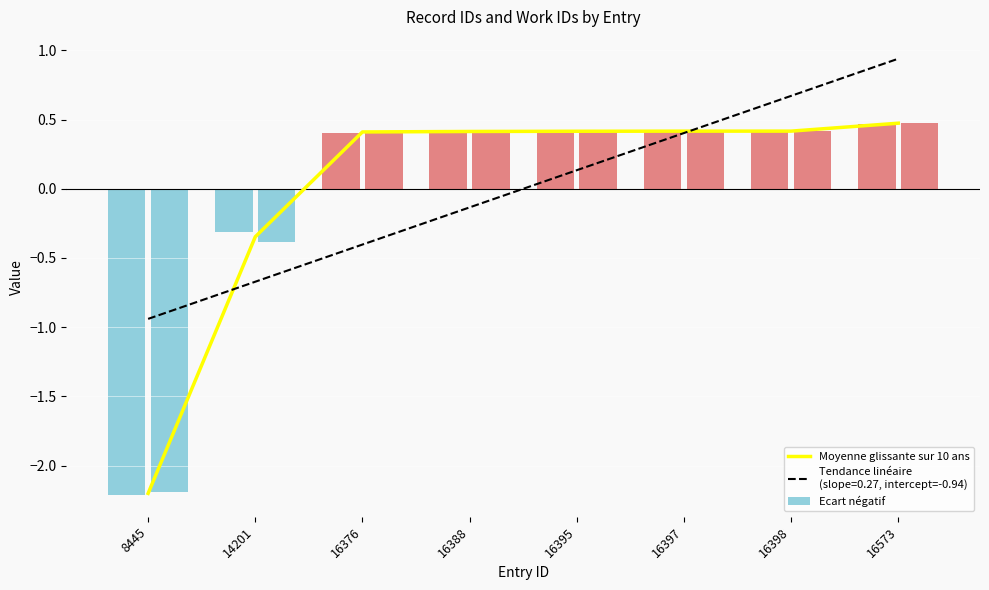

Which label corresponds to the smallest value in the chart?

8445